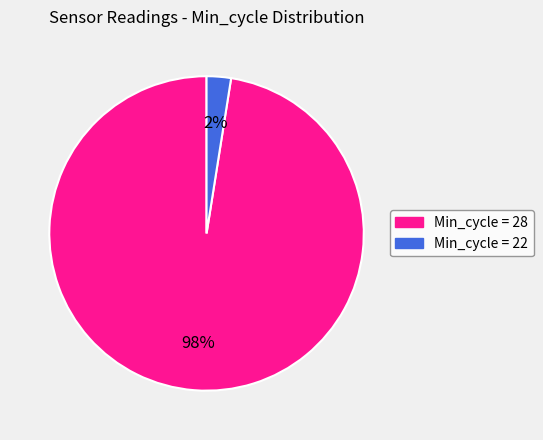

To the nearest percent, what is the average slice percentage?

50%